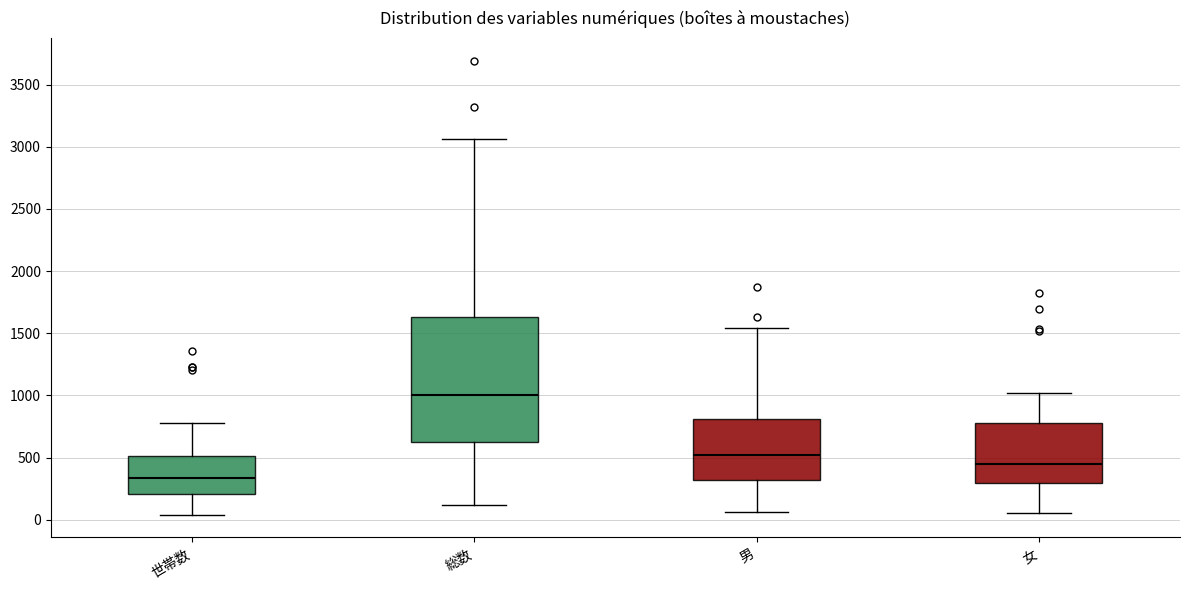

Comparing the boxes themselves (not the whiskers), which one is the tallest?

総数